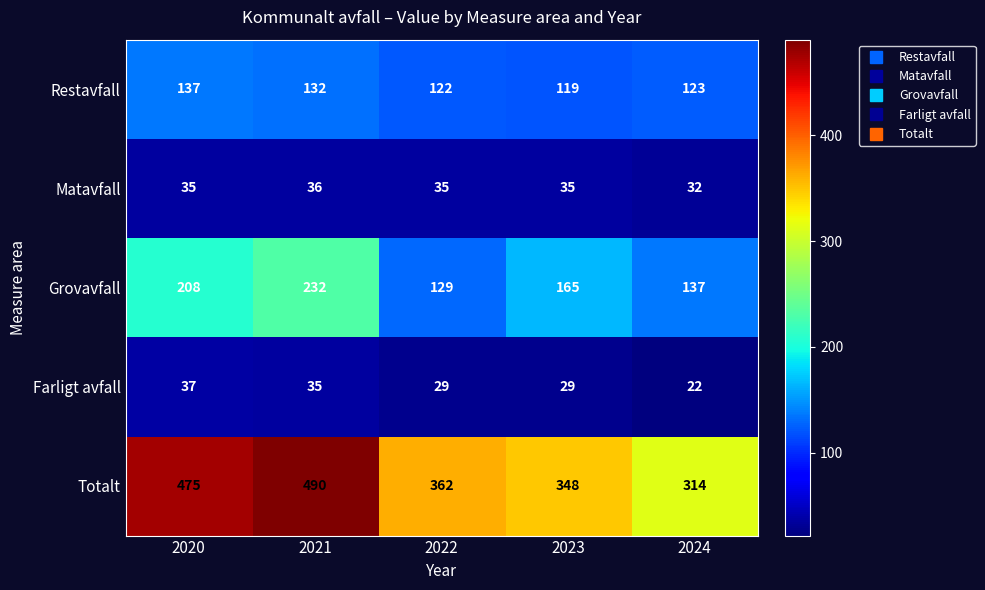

What is the difference between the second highest and minimum values in the Grovavfall series?

79